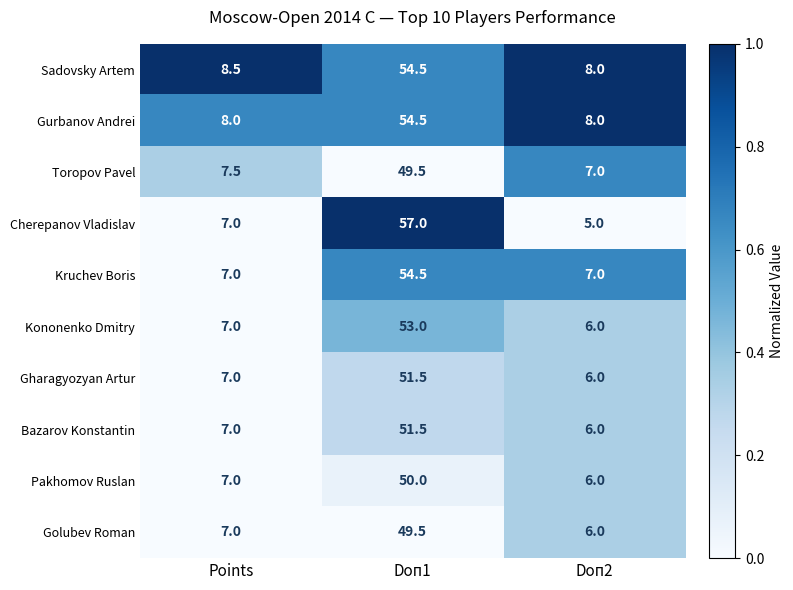

Read the Kononenko Dmitry value at Points.

7.0